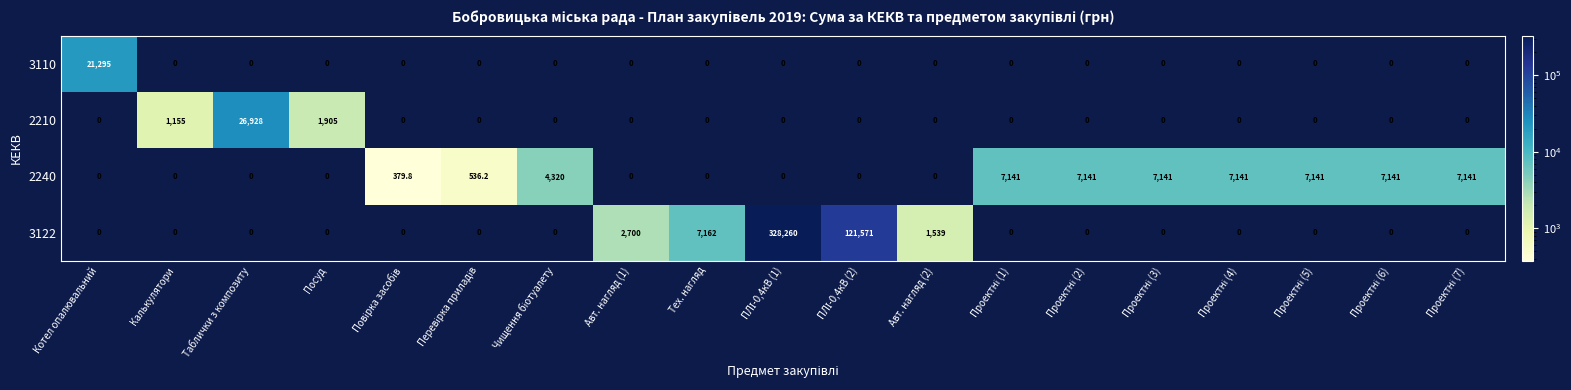

What is the difference between the maximum and second lowest values in the 3110 series?

21295.0